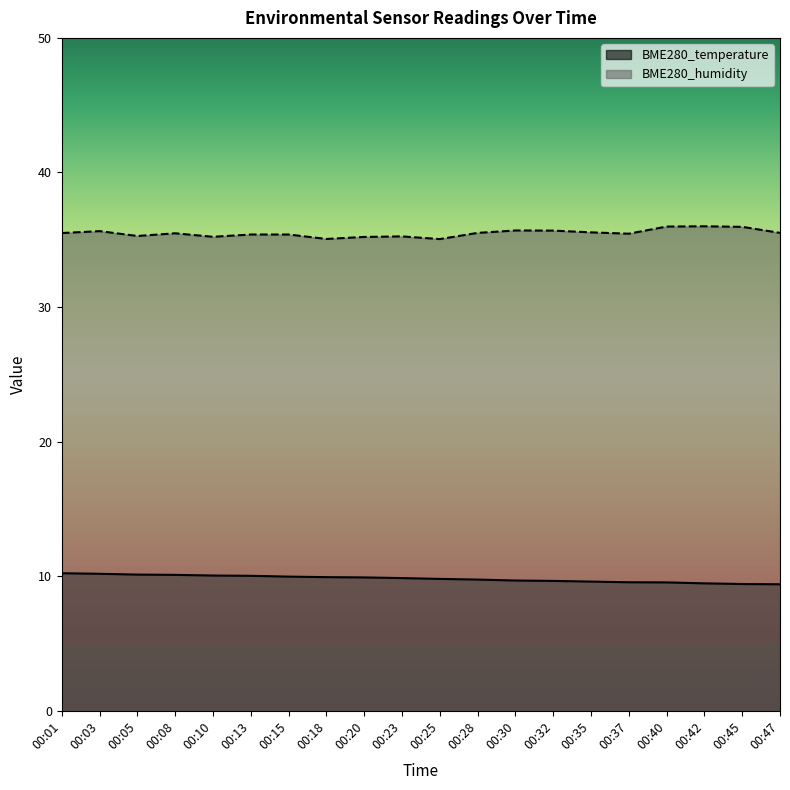

How many lines are shown in the chart?

2